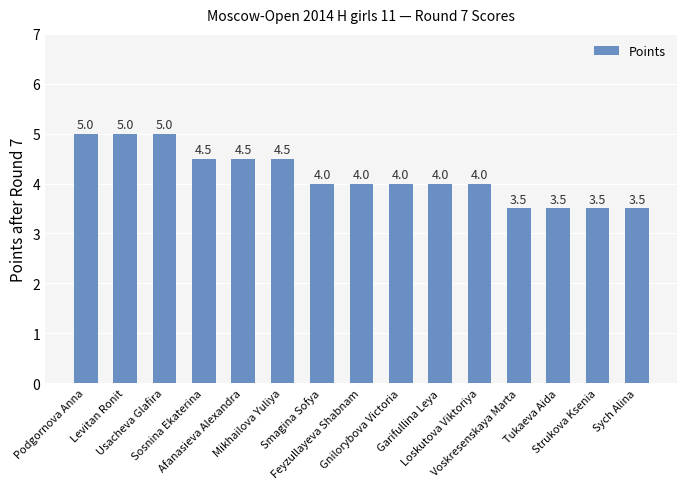

What is the maximum value shown in the chart?

5.0